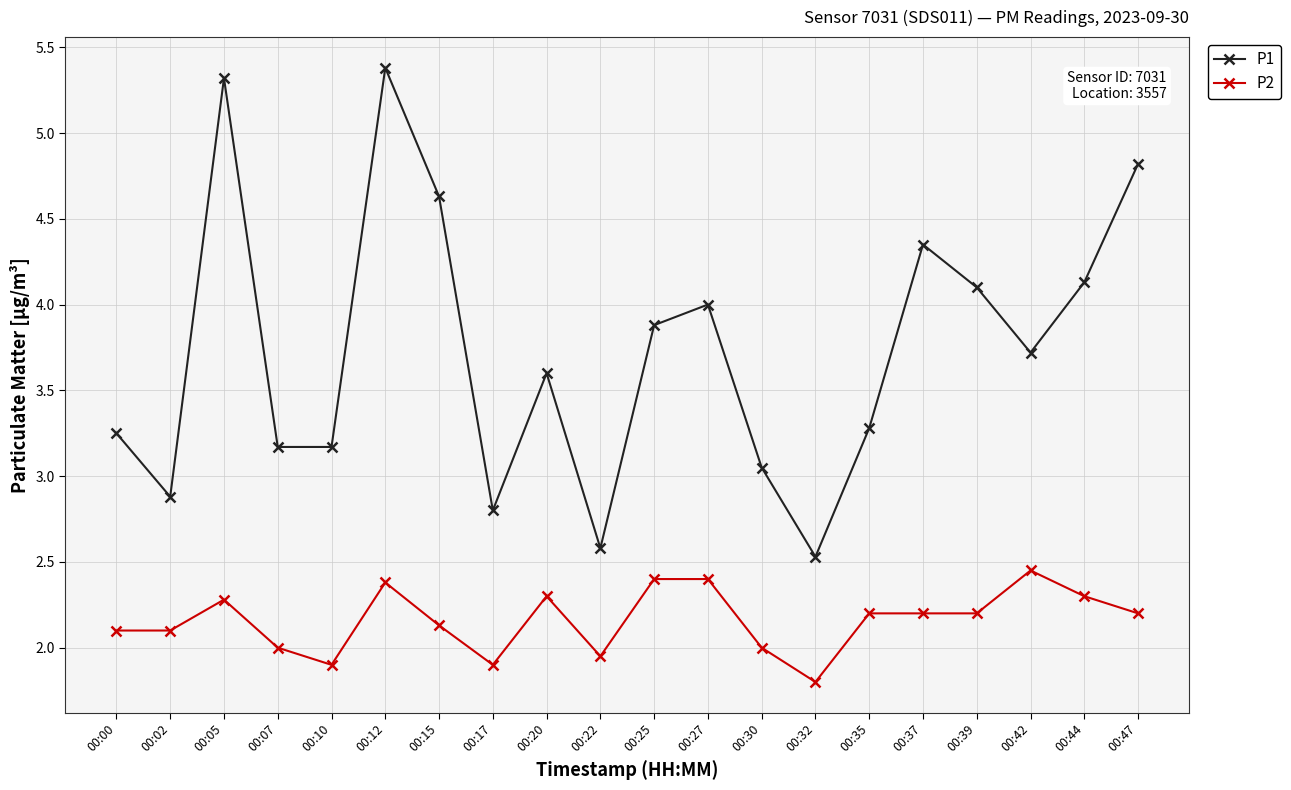

What is the minimum value for P2?

1.8